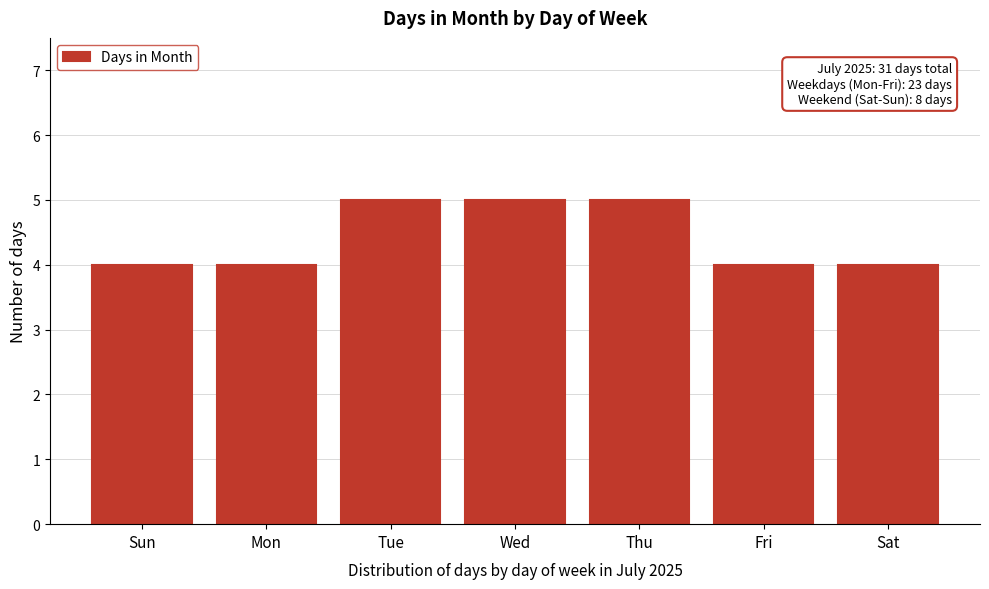

Reading right to left, transcribe all the data shown in this chart.

Sat=4	Fri=4	Thu=5	Wed=5	Tue=5	Mon=4	Sun=4